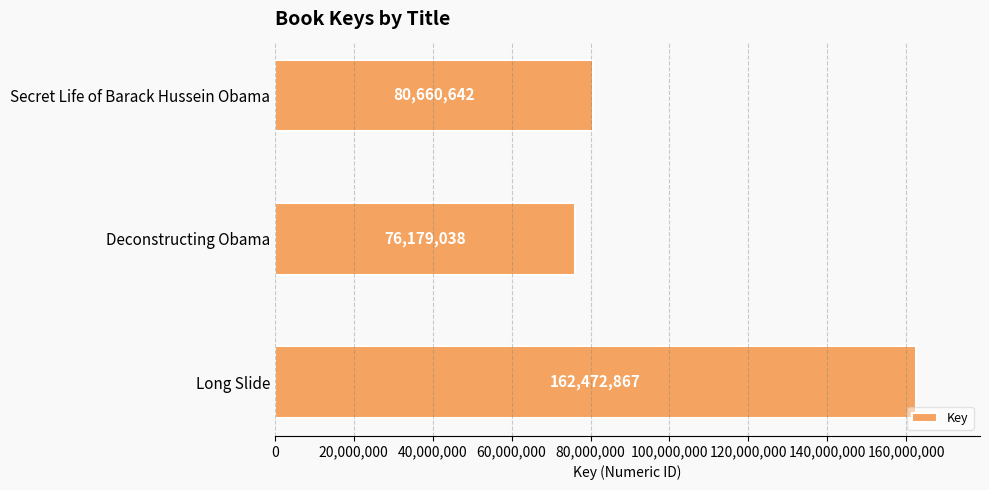

Rank the categories by value from highest to lowest.

Long Slide, Secret Life of Barack Hussein Obama, Deconstructing Obama